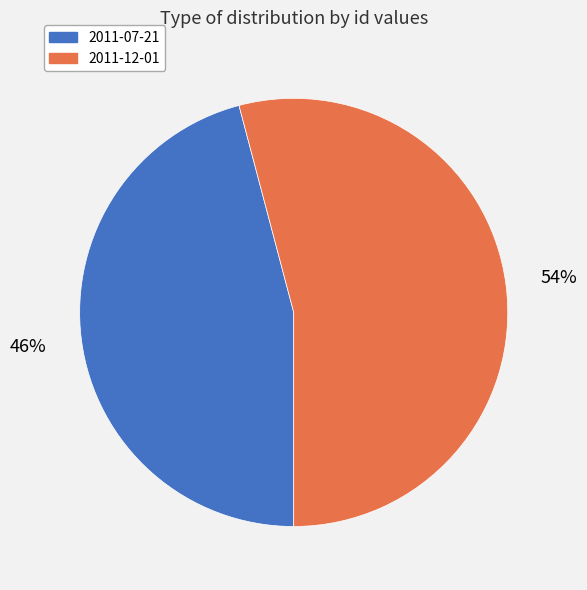

Count the number of slices in the pie.

2